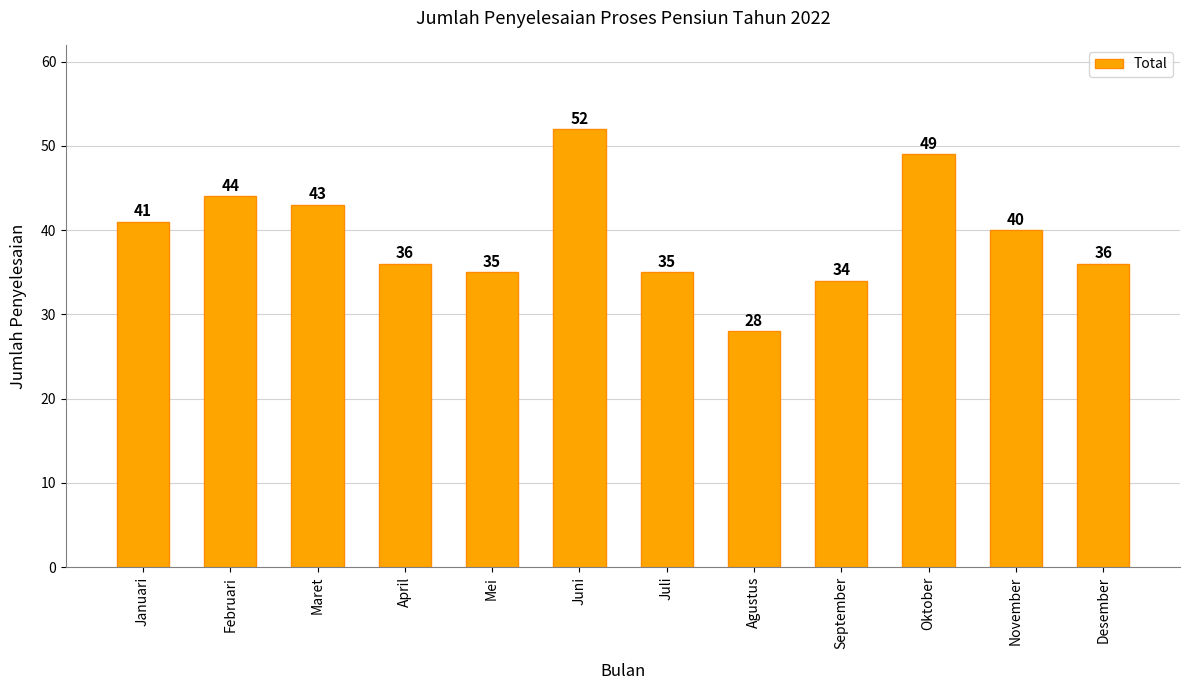

Is it true that the value at Agustus is 19?

False